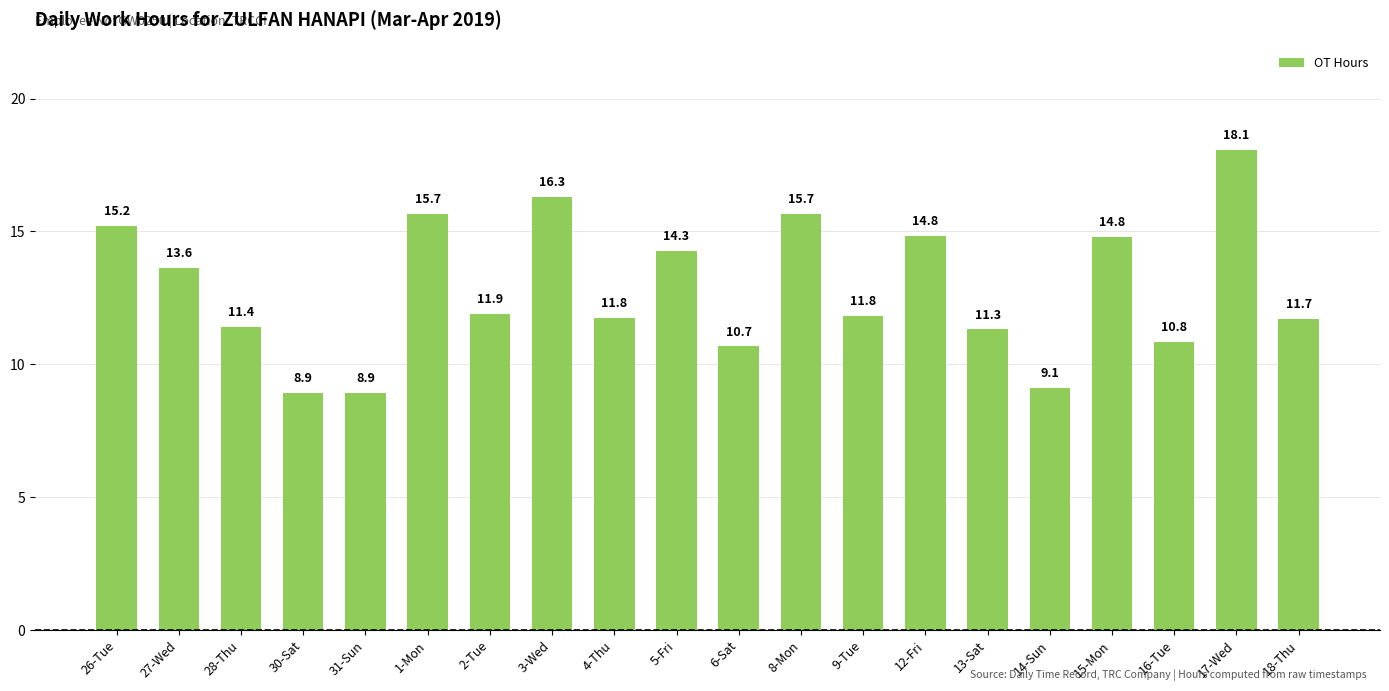

What is the value of the 14th bar from the left?

14.8